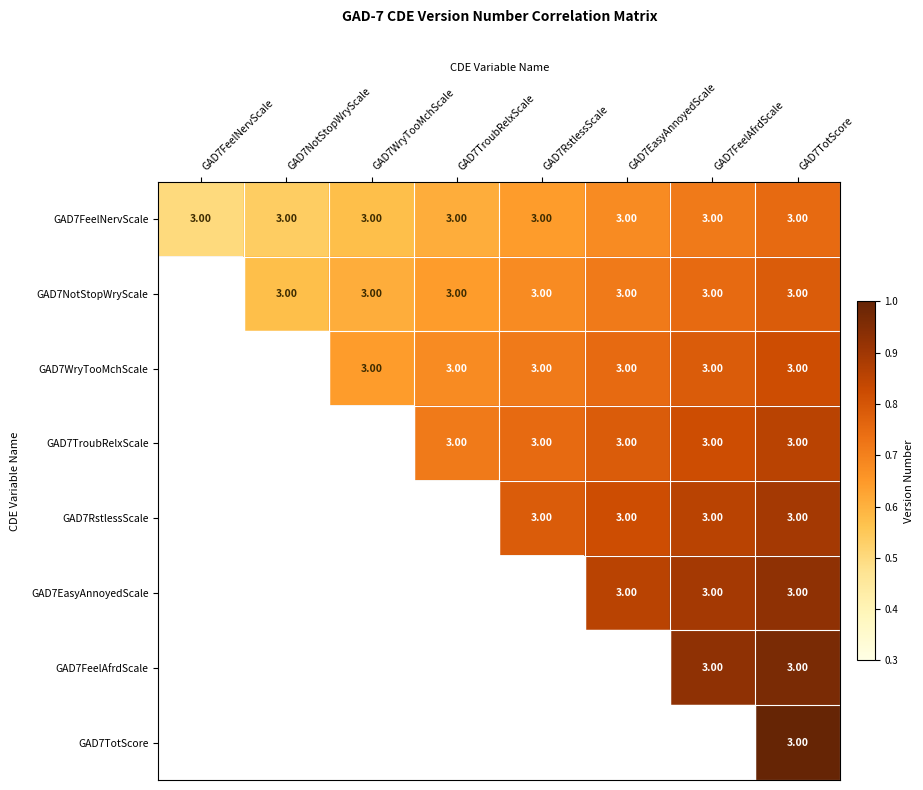

At how many categories does at least one series exceed 0?

8